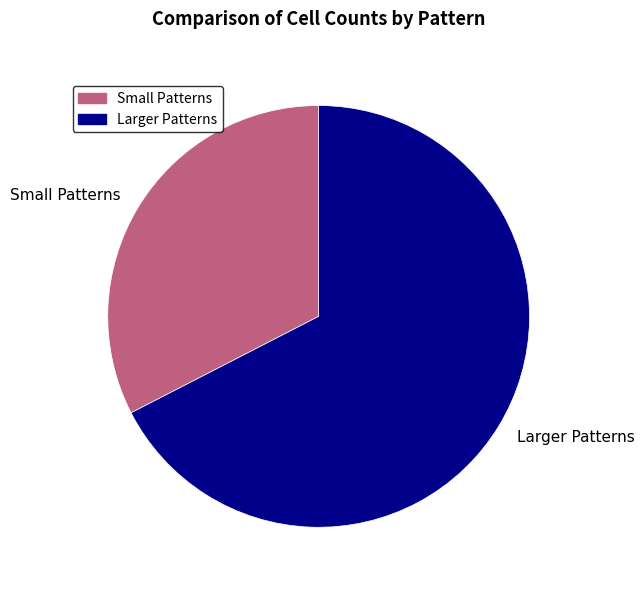

Which slice is the smallest?

Small Patterns